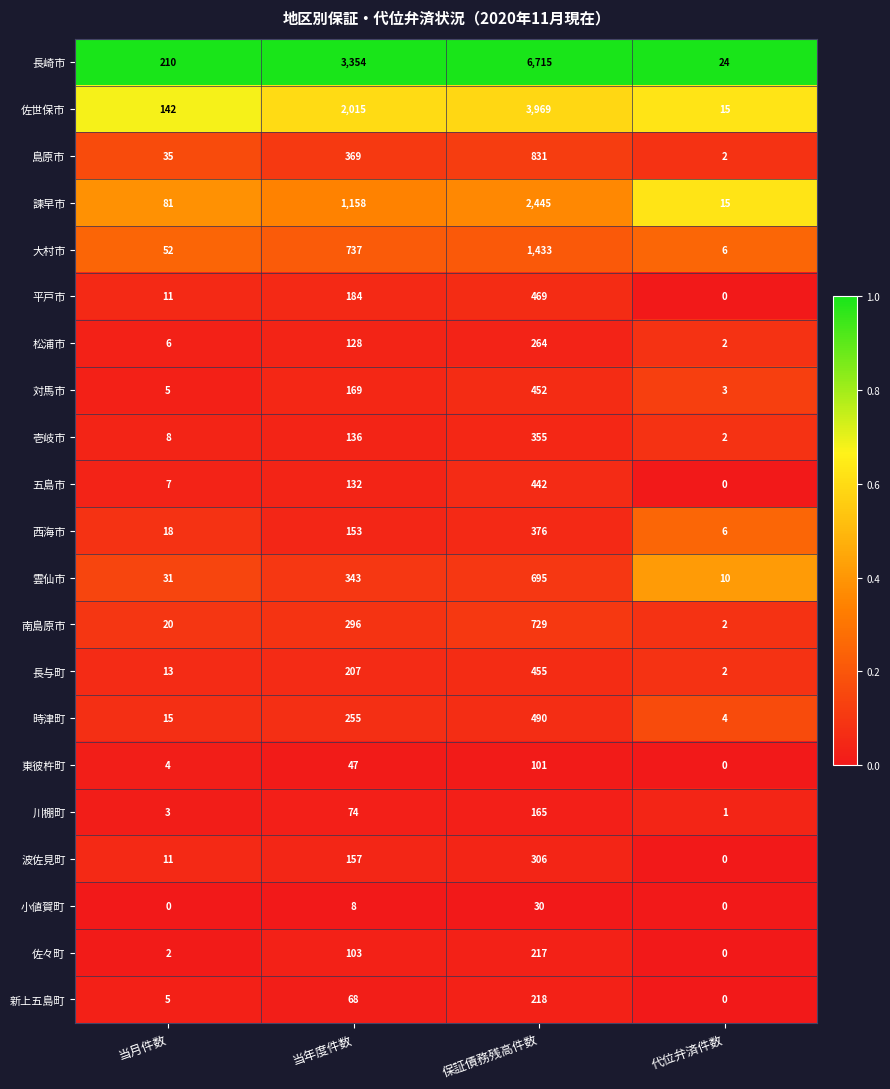

Between 当年度件数 and 代位弁済件数, which series saw the biggest shift?

長崎市